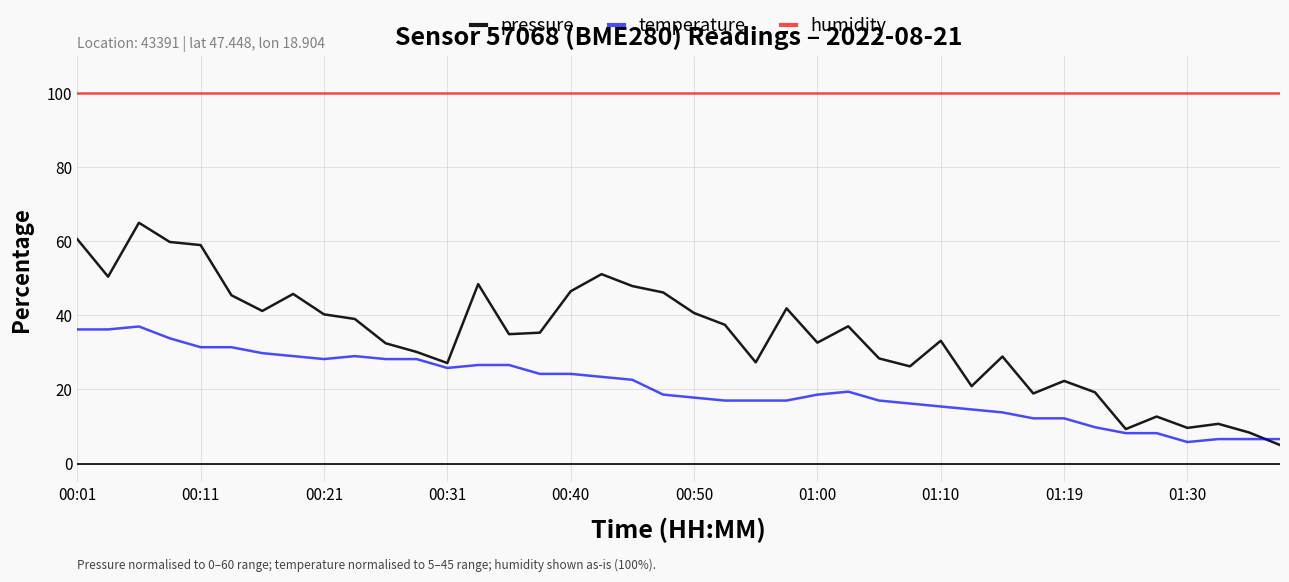

What is the highest value of the humidity series?

100.0